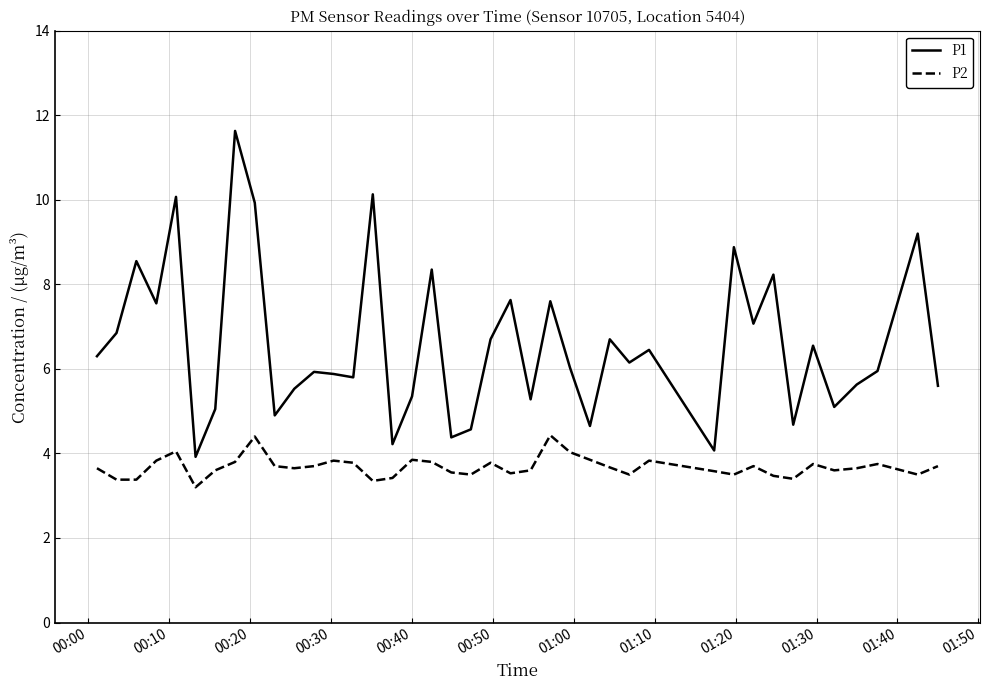

What is the difference between the maximum and minimum values in the P2 series?

1.2